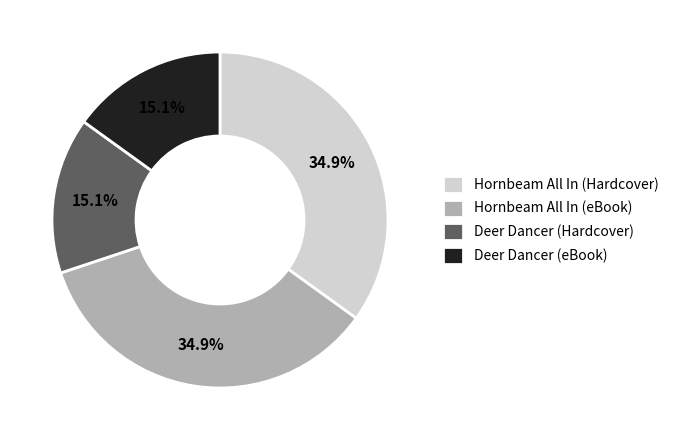

Is Hornbeam All In (Hardcover) the majority of the pie?

No